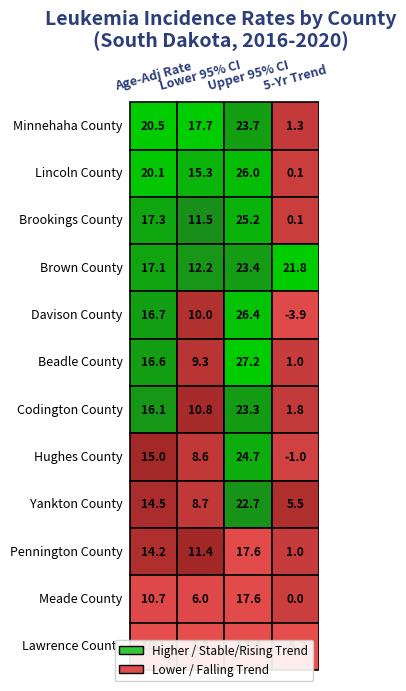

What is the maximum value shown in the chart?

27.2